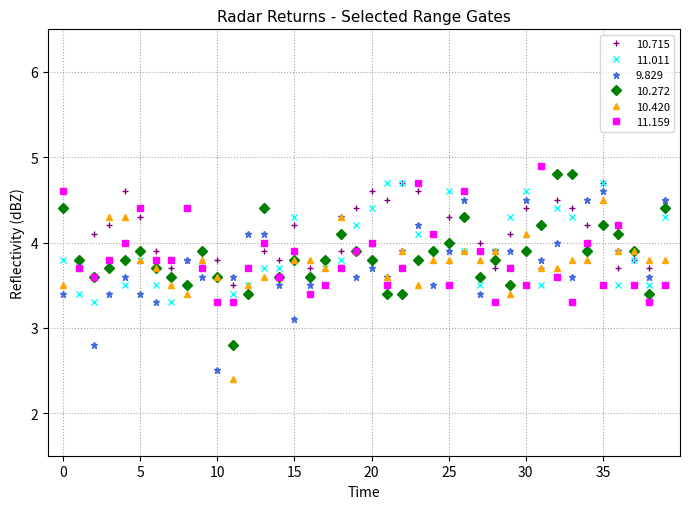

True or false: 10.272 has more than 2 interior local peaks.

True